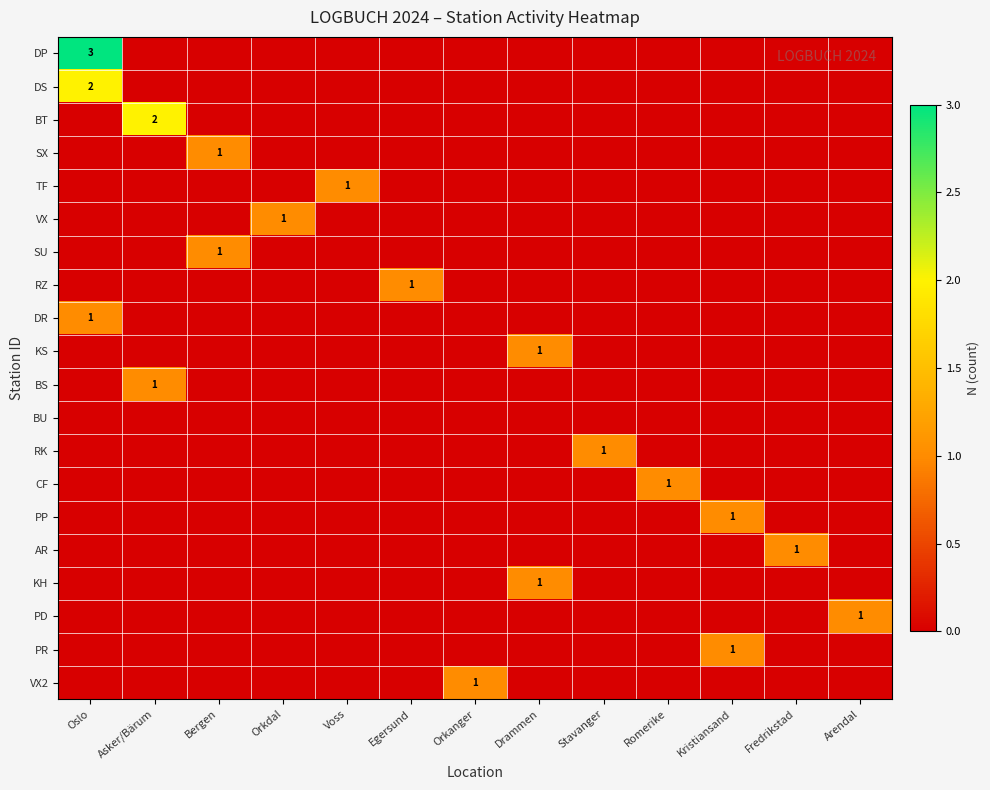

Is the value of VX2 at Orkdal greater than the value of RZ at Egersund?

No